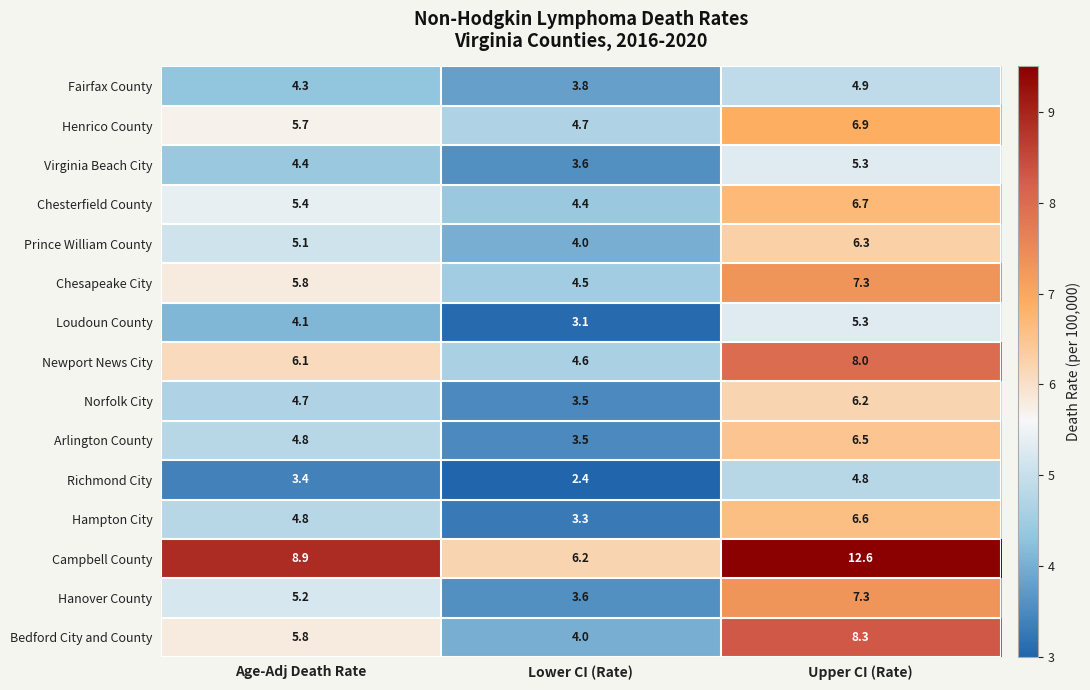

What is the sum of the Hampton City values at Upper CI (Rate) and Lower CI (Rate)?

9.9